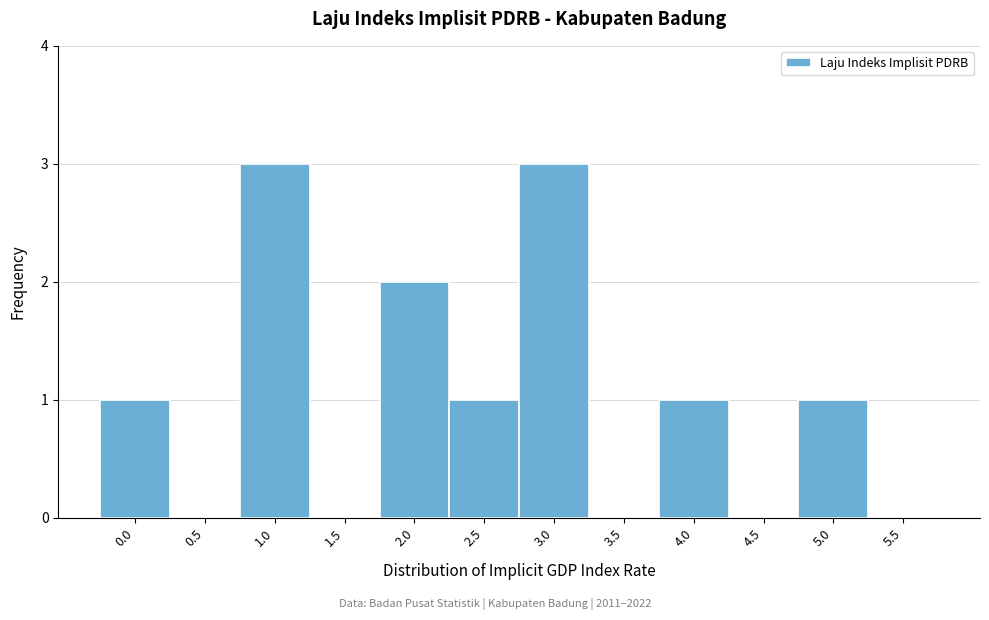

Reading left to right, list all the values displayed in this chart.

0.0=1	0.5=0	1.0=3	1.5=0	2.0=2	2.5=1	3.0=3	3.5=0	4.0=1	4.5=0	5.0=1	5.5=0